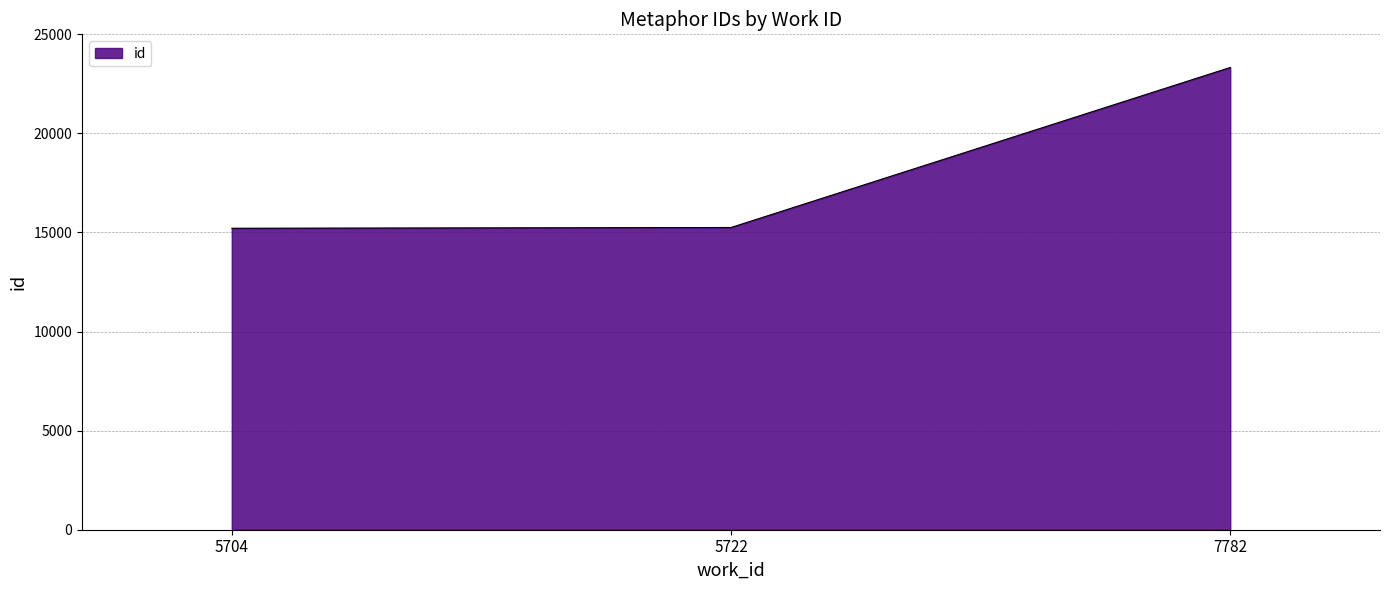

Approximately how many times larger is the value at 7782 compared to 5722?

1.5